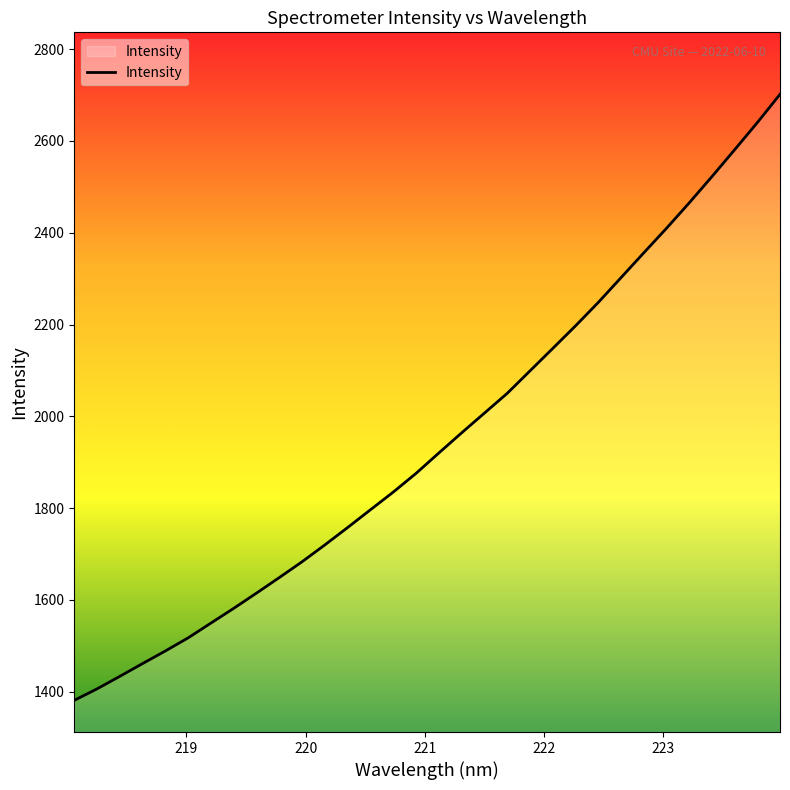

What is the maximum value shown in the chart?

2701.7